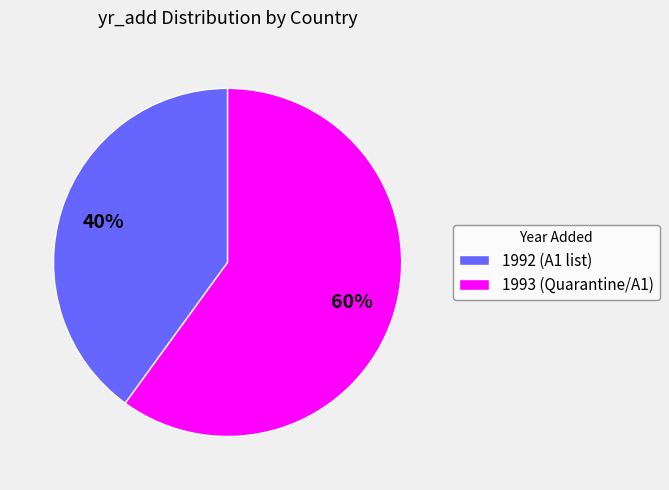

Which slice is the smallest?

1992 (A1 list)